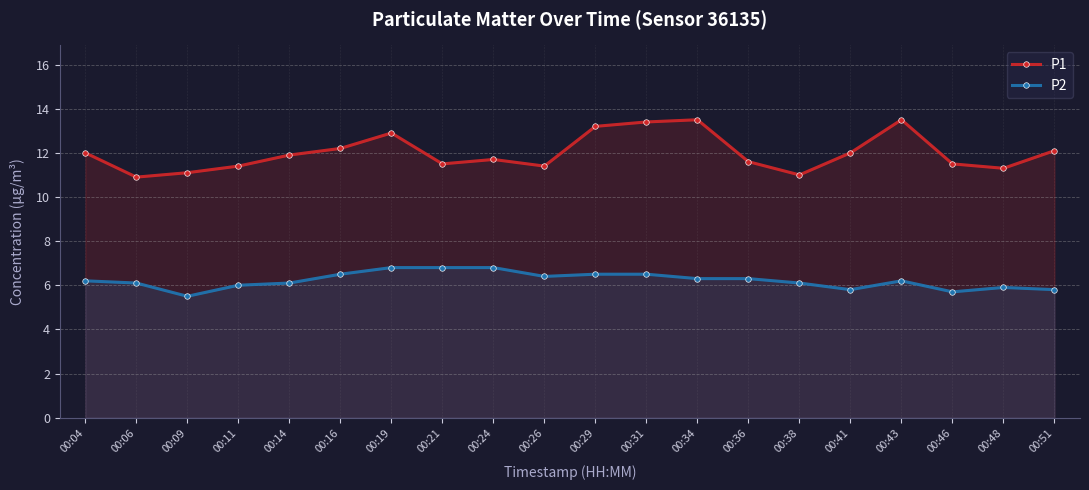

Is it true that P1 equals 19.6 at 00:24?

False